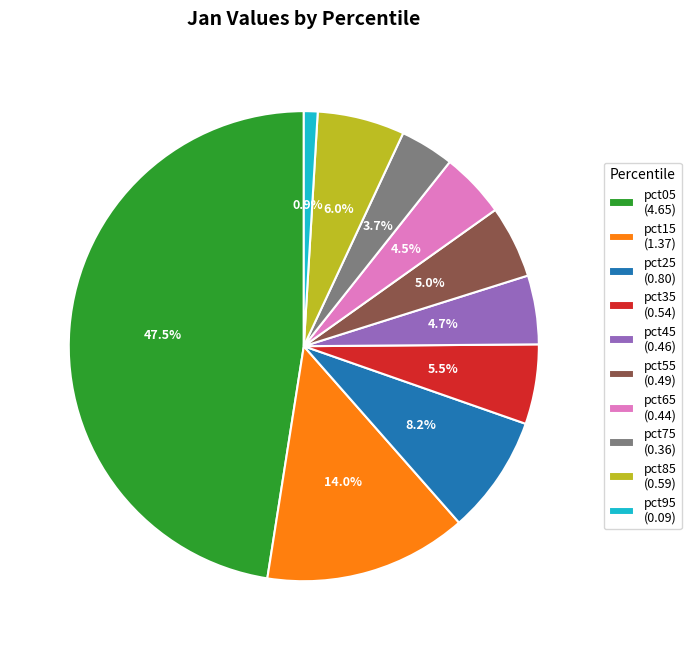

True or false: pct45 accounts for 5% of the total.

True